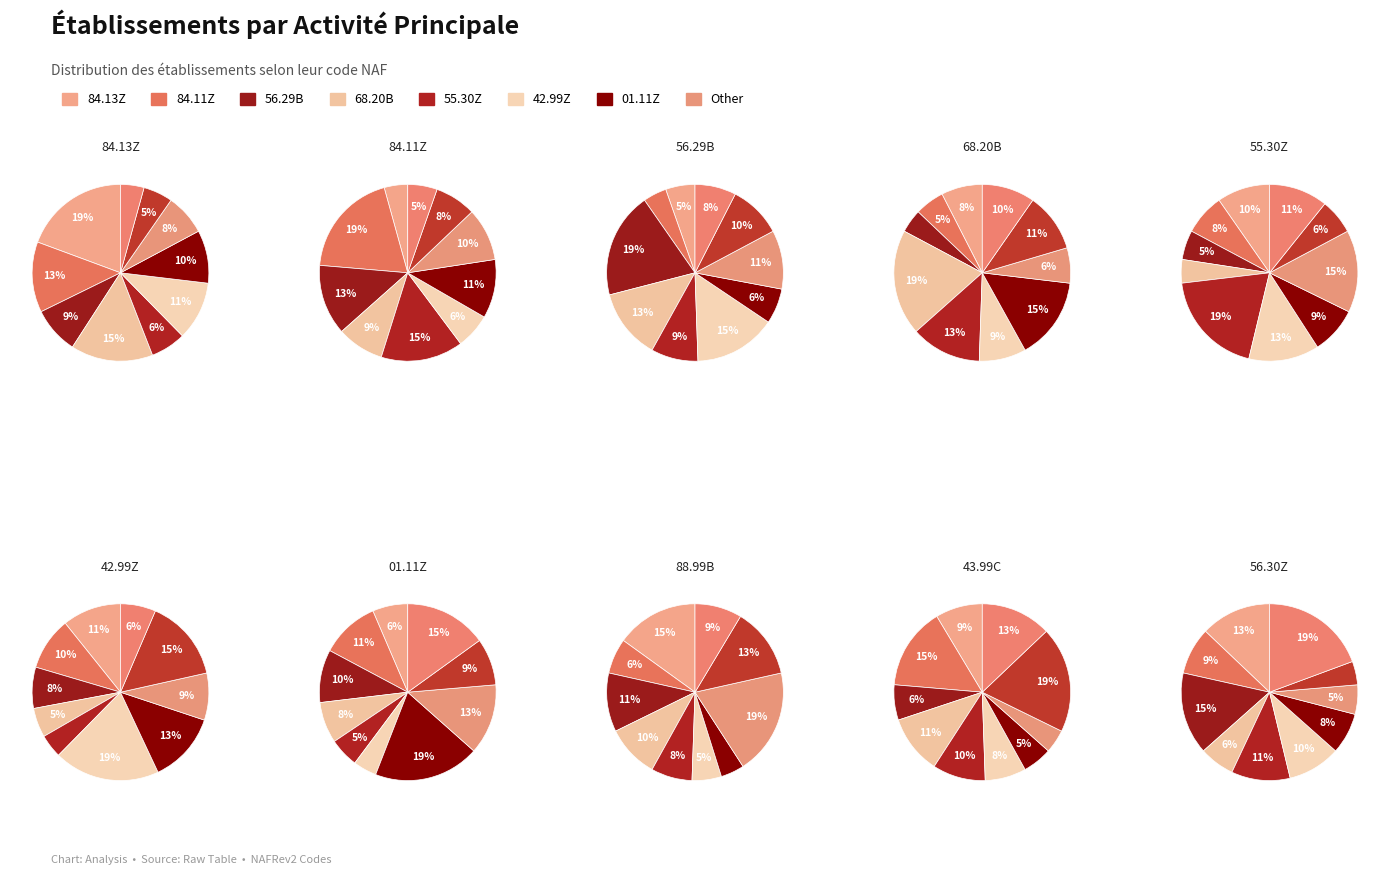

Which has a higher value, 84.11Z or 84.13Z?

84.13Z